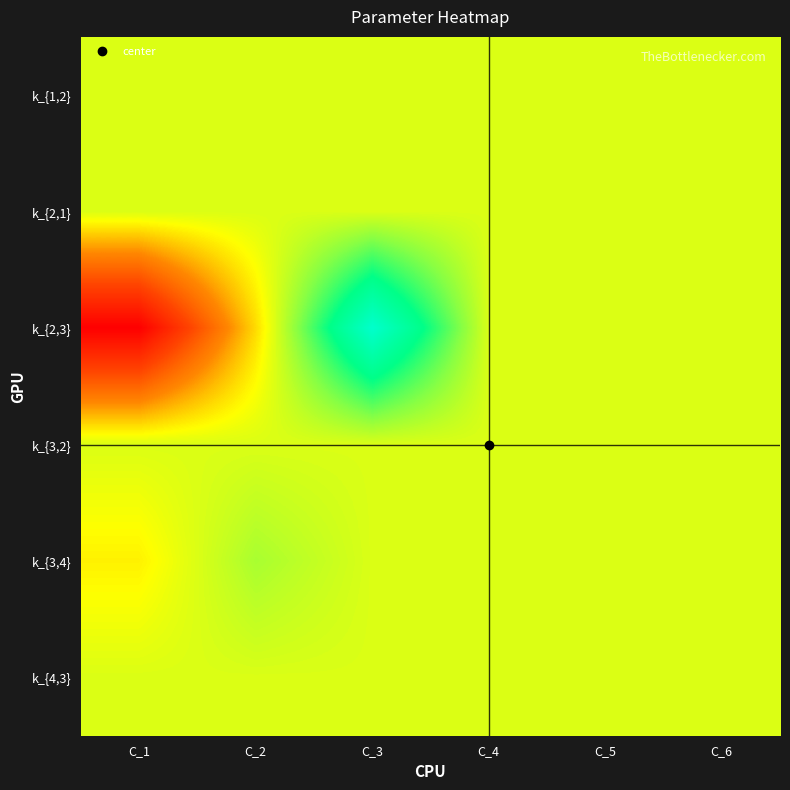

Reading left to right, what are all the values shown in this chart?

k_{1,2}: C_1=-0.0	C_2=-0.0	C_3=-0.0	C_4=0.0	C_5=0.0	C_6=-0.0
k_{2,1}: C_1=0.0	C_2=-0.0	C_3=-0.0	C_4=-0.0	C_5=0.0	C_6=0.0
k_{2,3}: C_1=-2.4	C_2=-0.4	C_3=2.0	C_4=0.0	C_5=0.0	C_6=0.0
k_{3,2}: C_1=-0.0	C_2=0.0	C_3=0.0	C_4=0.0	C_5=0.0	C_6=0.0
k_{3,4}: C_1=-0.3	C_2=0.3	C_3=0.0	C_4=0.0	C_5=0.0	C_6=0.0
k_{4,3}: C_1=0.0	C_2=0.0	C_3=0.0	C_4=0.0	C_5=0.0	C_6=0.0